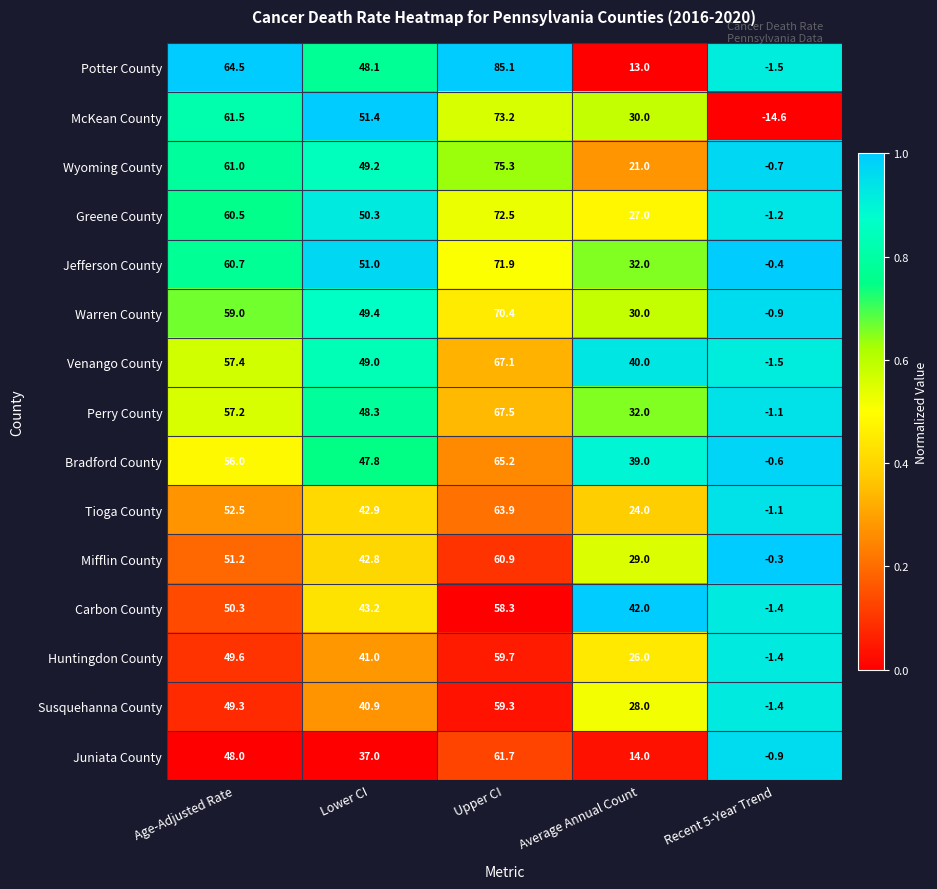

List the labels in order of Huntingdon County value, smallest first.

Recent 5-Year Trend, Average Annual Count, Lower CI, Age-Adjusted Rate, Upper CI